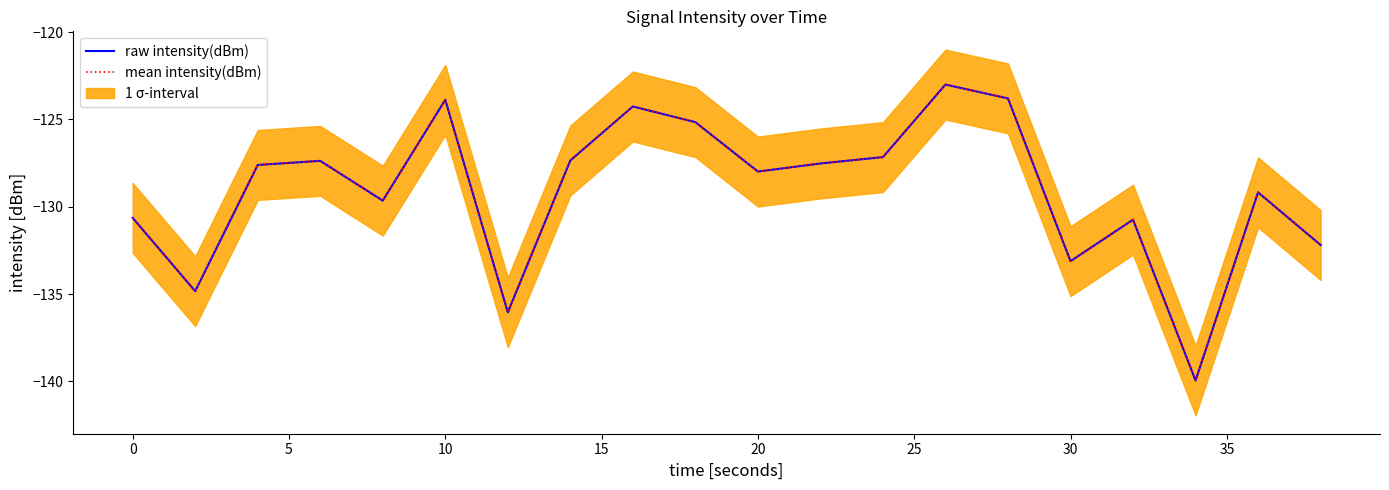

How many categories are shown in the chart?

20